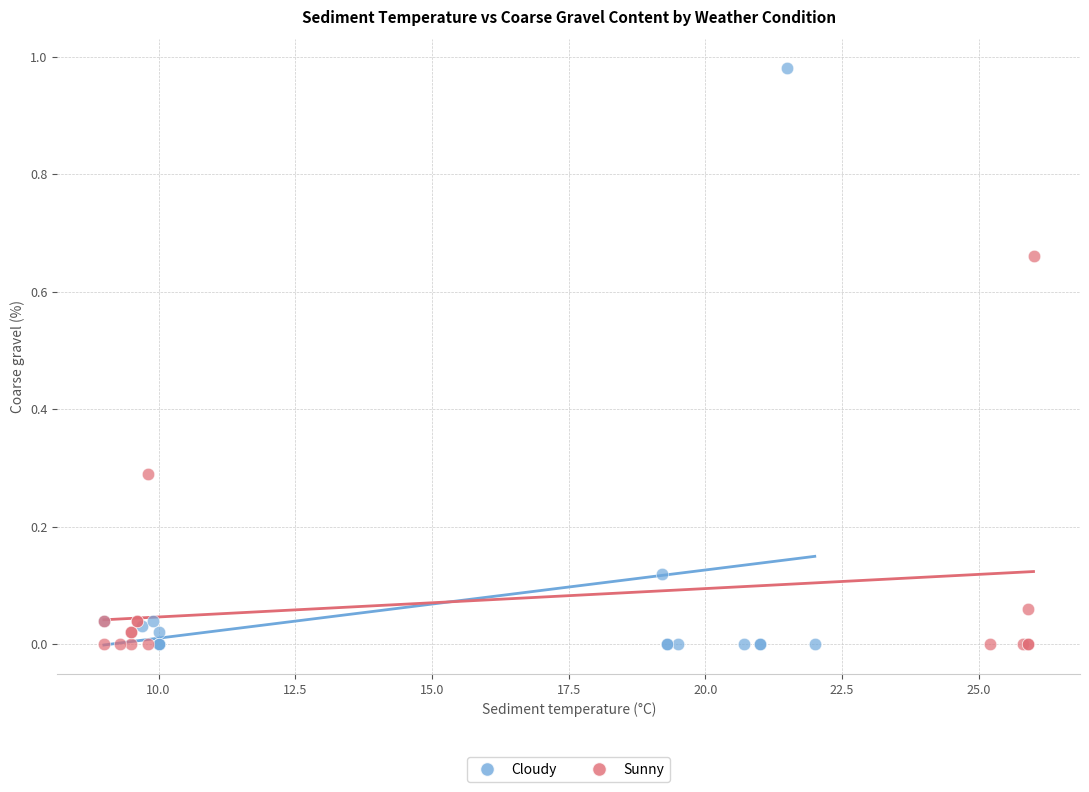

Which series has the largest Y range (max minus min)?

Cloudy